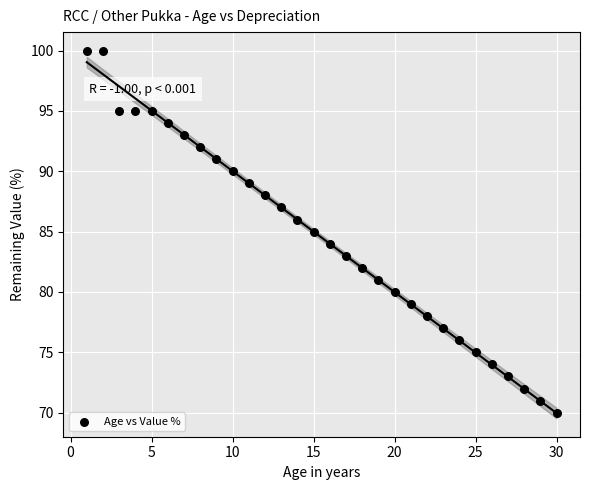

What is the range of Y values (max minus min)?

30